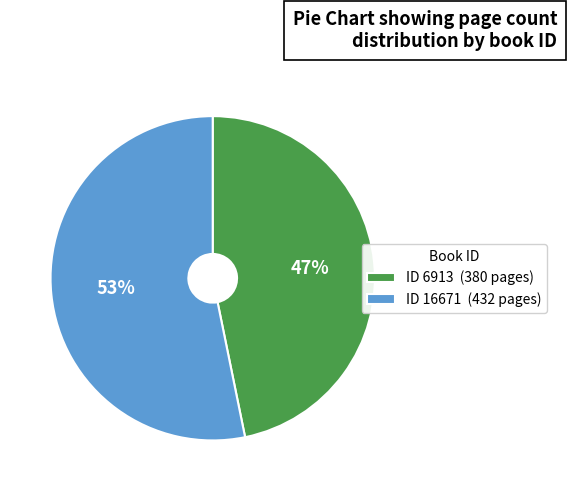

Between ID 6913 (380 pages) and ID 16671 (432 pages), which is larger?

ID 16671 (432 pages)